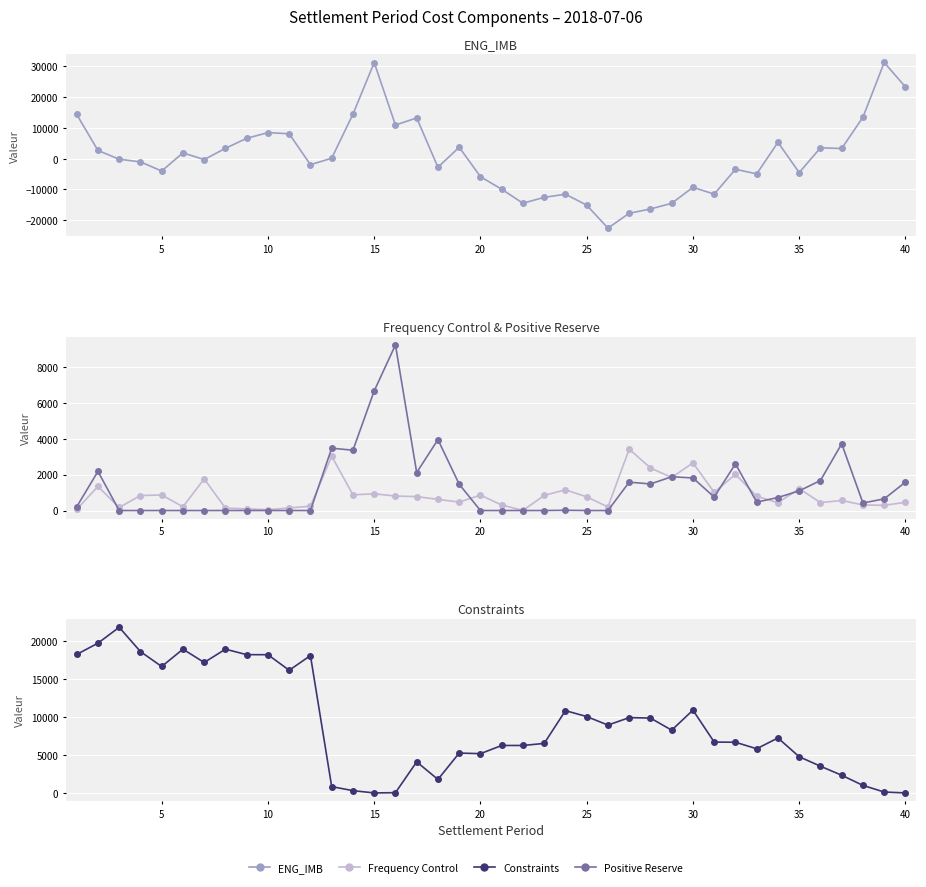

How many data points in Frequency Control are above 777?

20